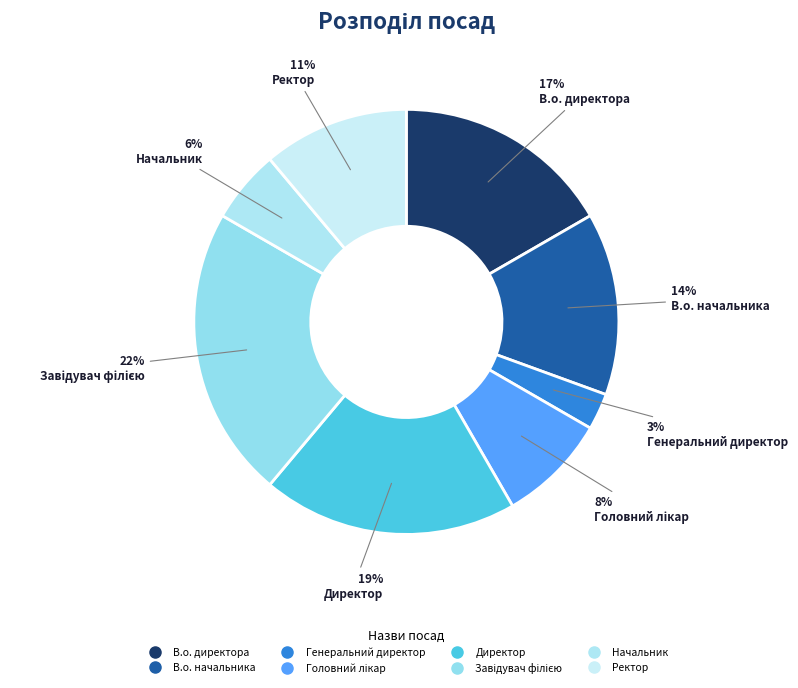

What is the smallest slice in the pie chart?

Генеральний директор